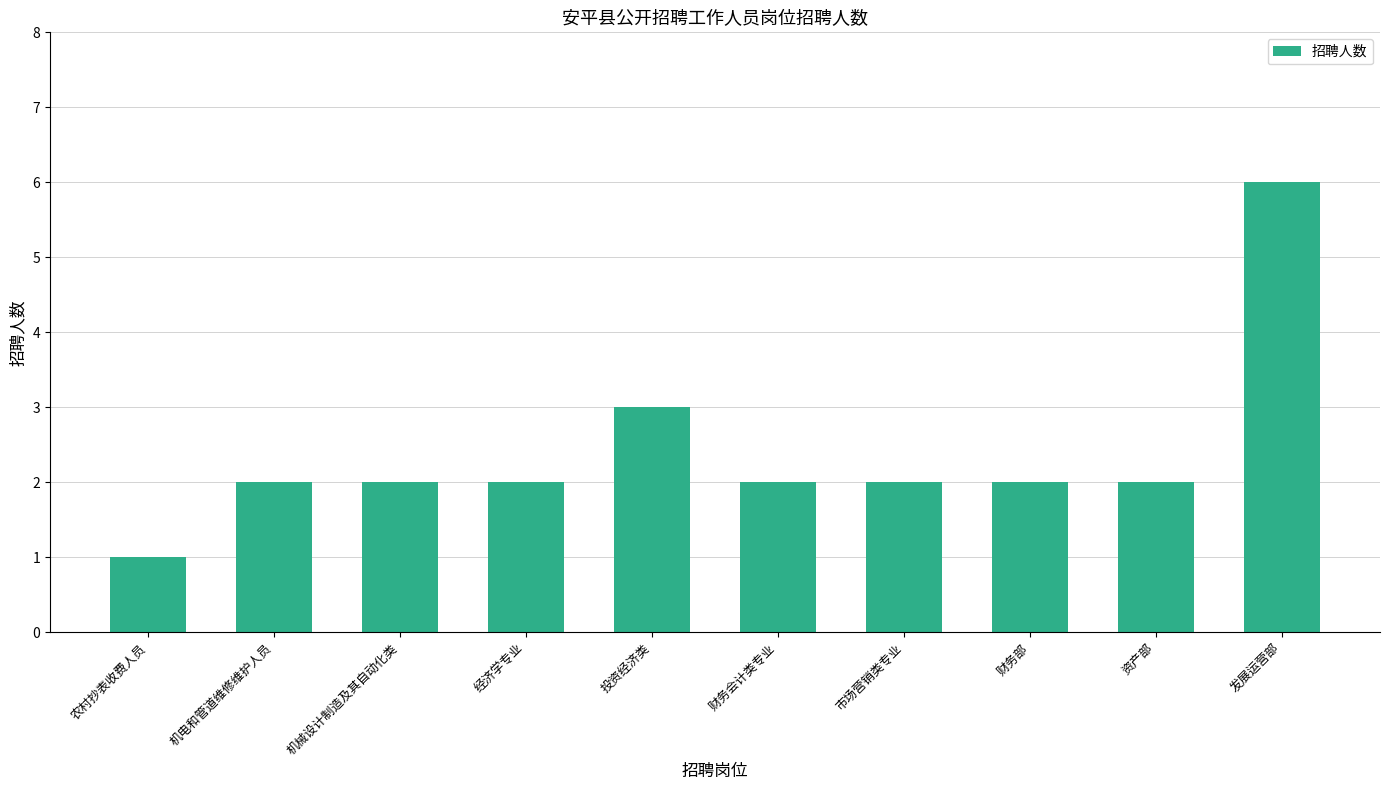

The chart shows a value of 1 at 机械设计制造及其自动化类. True or false?

False